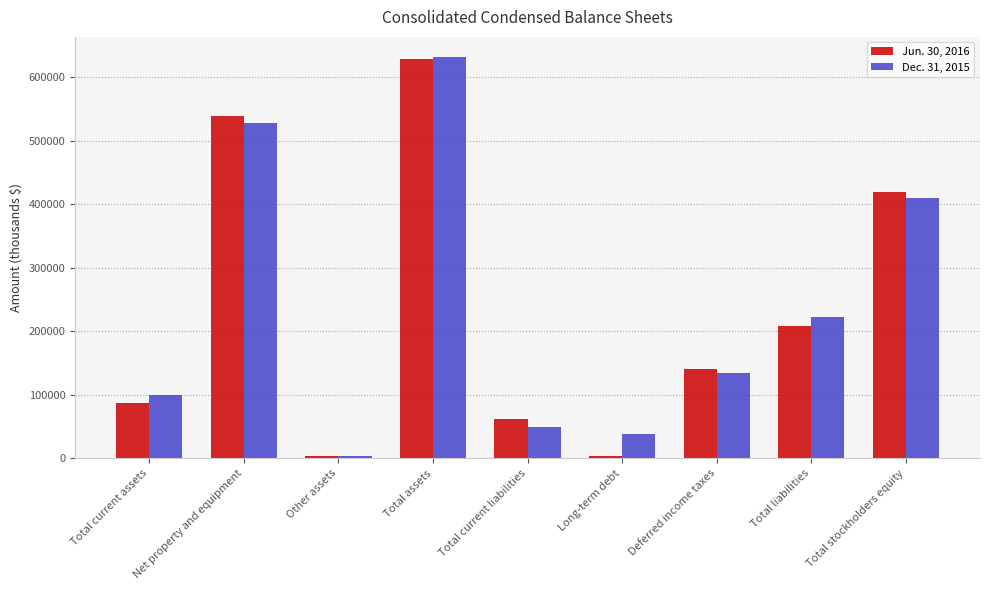

What is the label of the 7th bar from the right?

Other assets